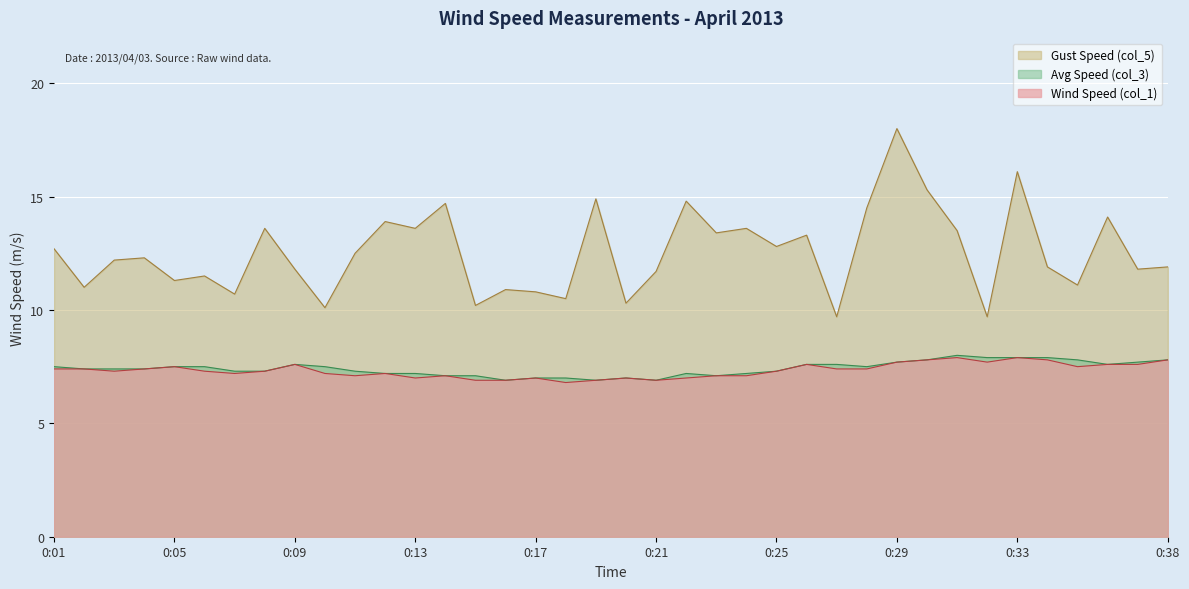

Where does the Wind Speed (col_1) series first go above 7?

0:01